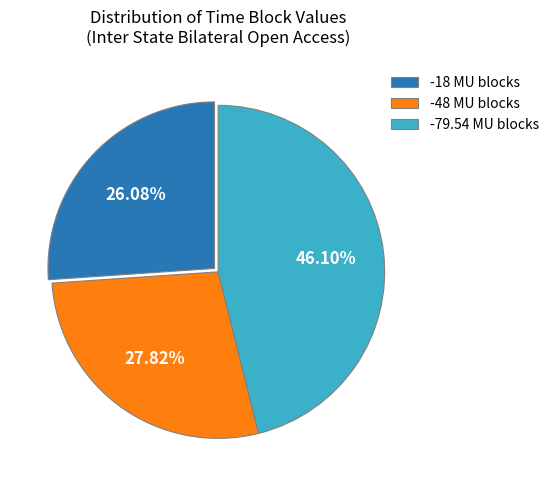

Is -79.54 MU blocks the majority of the pie?

No